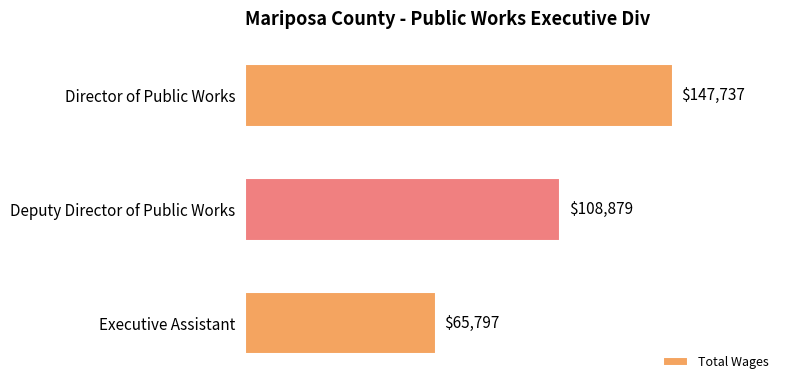

Reading top to bottom, list all the values displayed in this chart.

147737	108879	65797